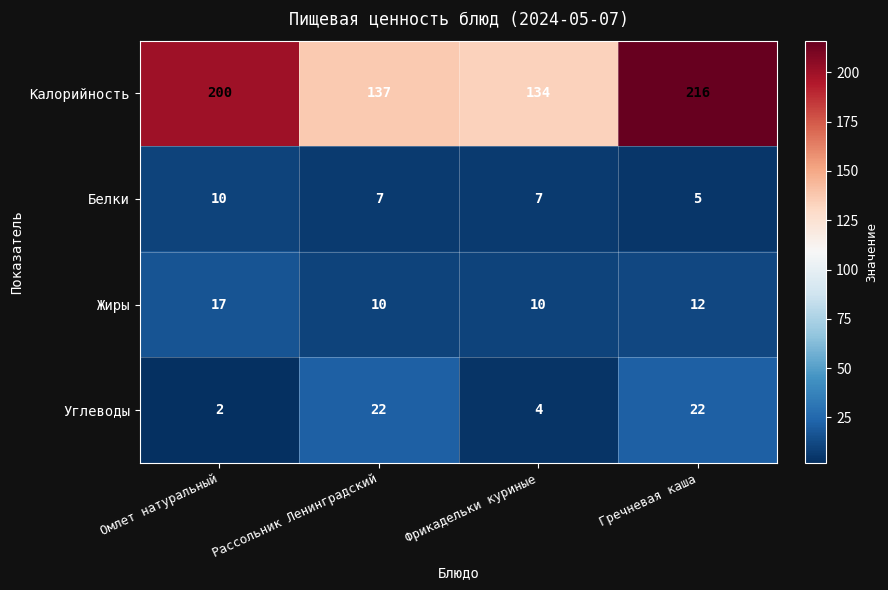

Between Рассольник Ленинградский and Гречневая каша, which series saw the biggest shift?

Калорийность